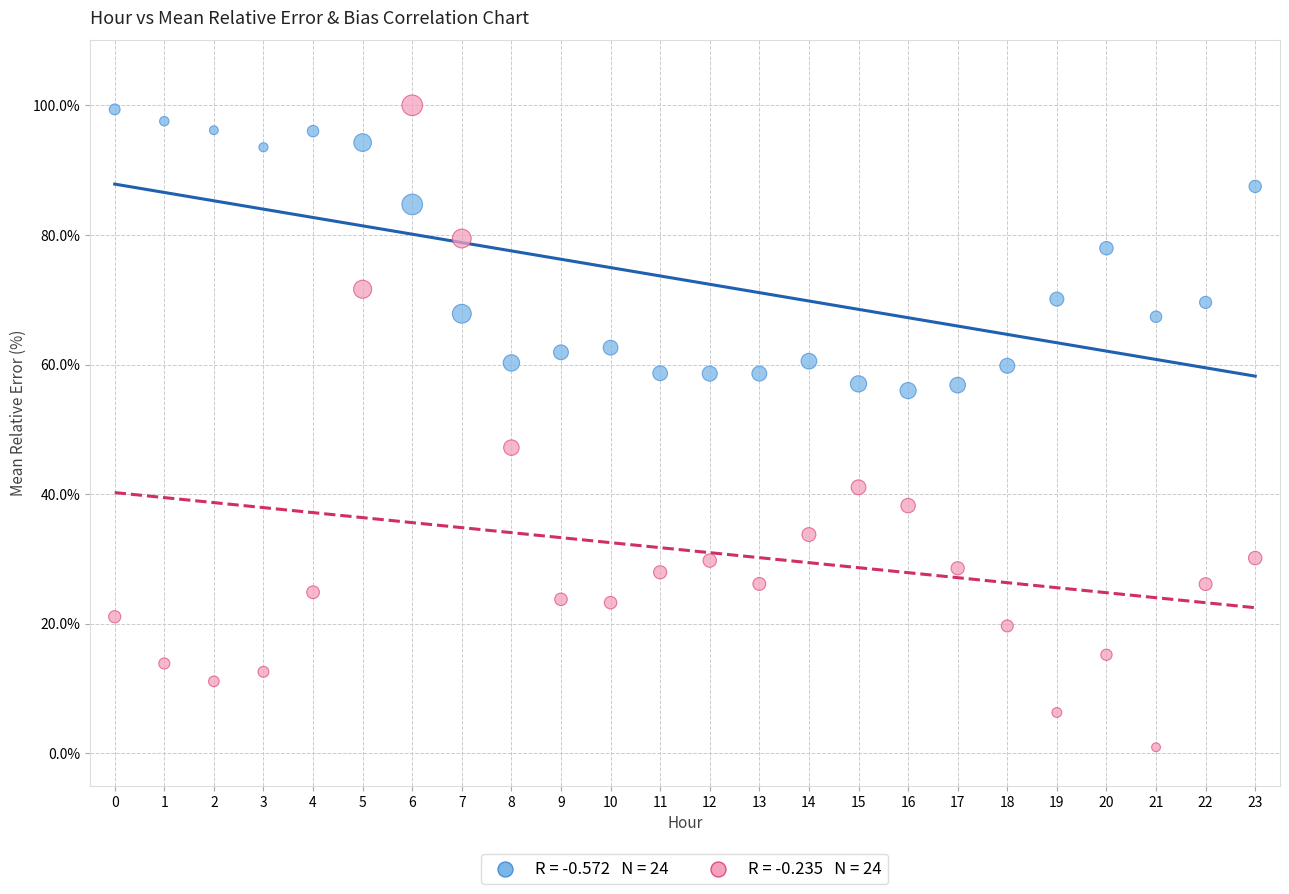

Across all data points, what is the range of Y values (max minus min)?

99.1